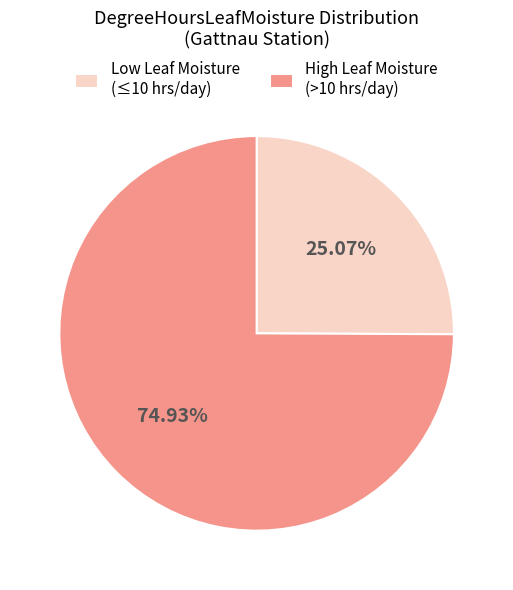

Does Low Leaf Moisture (≤10 hrs/day) account for over 50% of the chart?

No